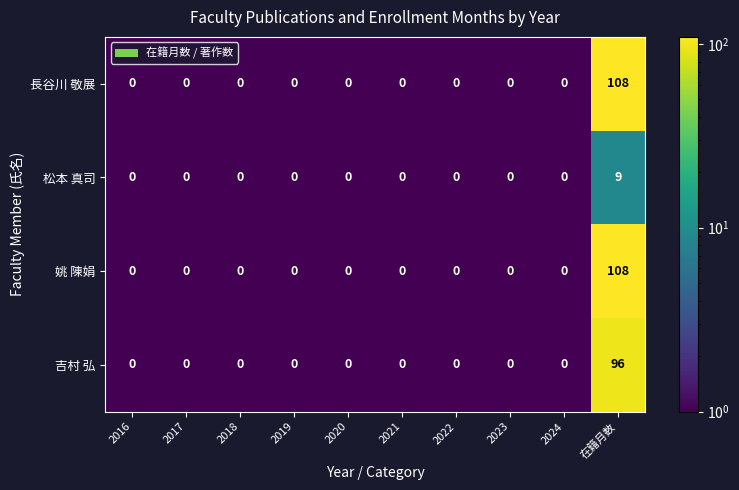

At which category does the chart reach its peak across all series?

在籍月数